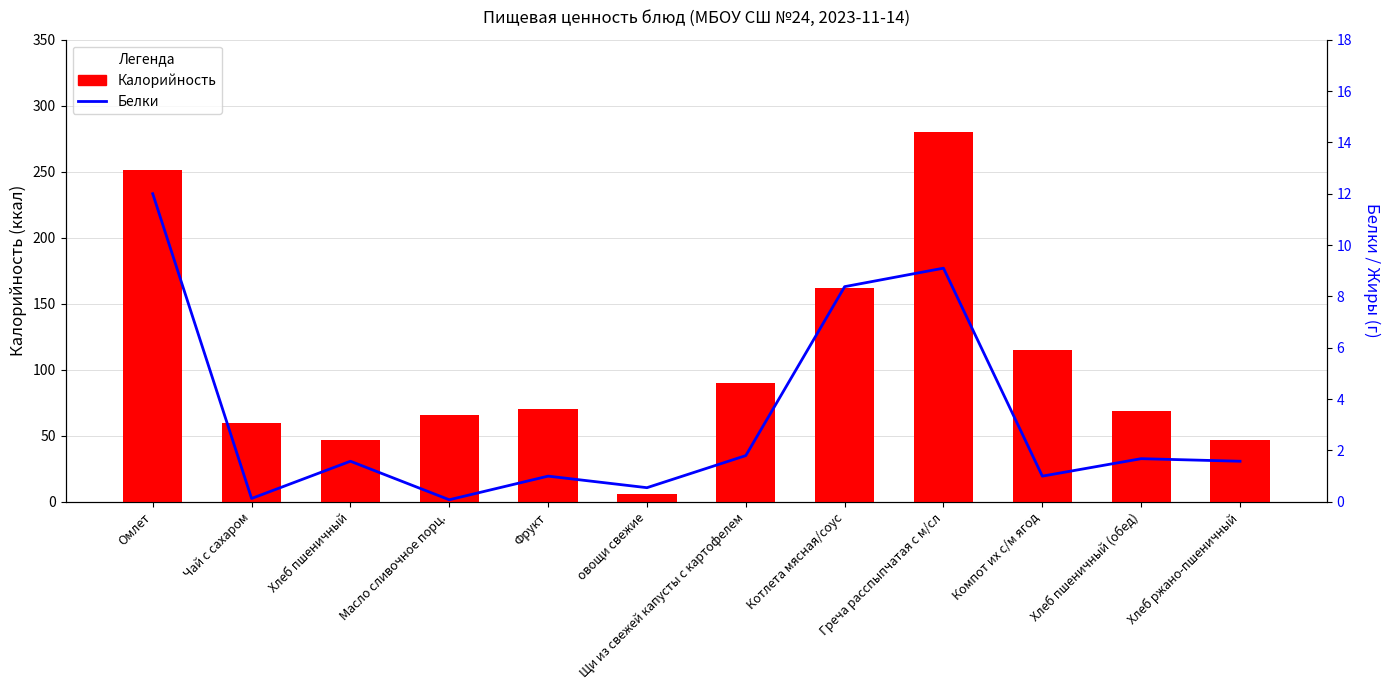

What is the total value across all series at Котлета мясная/соус?

170.4